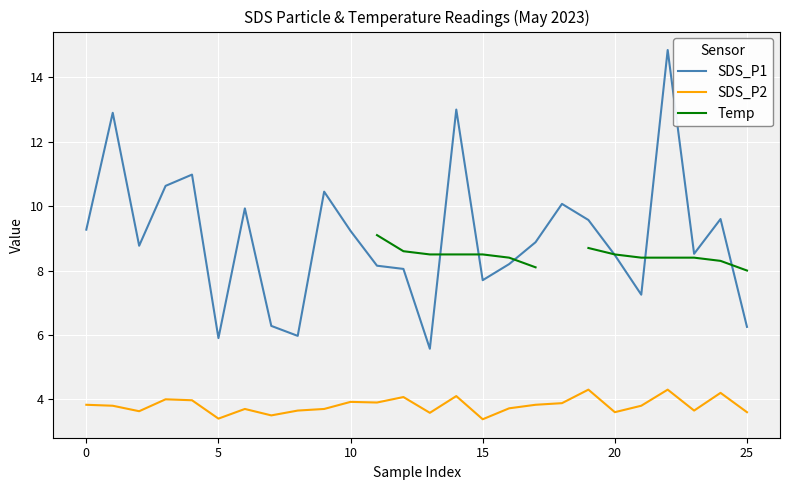

What is the difference between the maximum and minimum values in the SDS_P1 series?

9.3